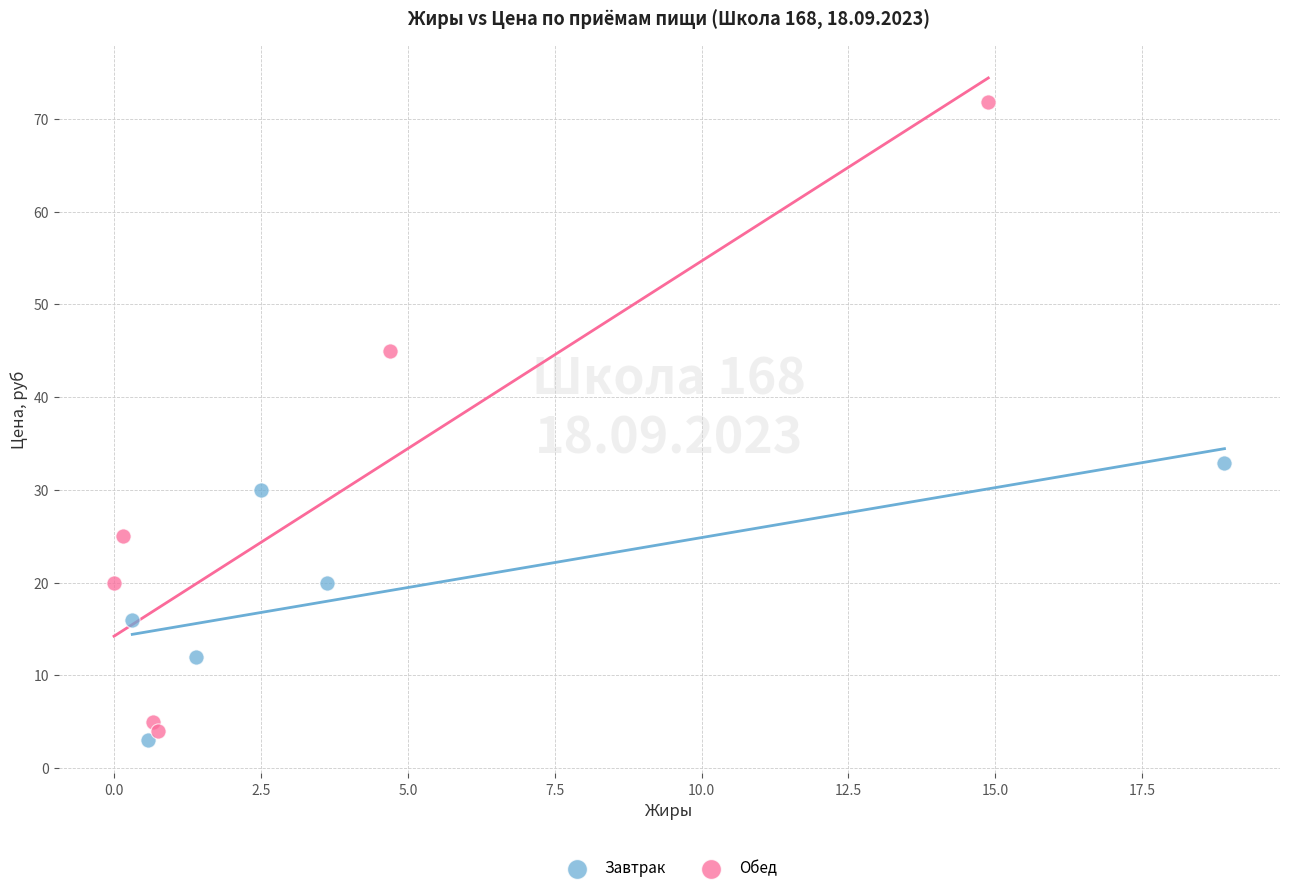

Which series contains the highest Y value?

Обед